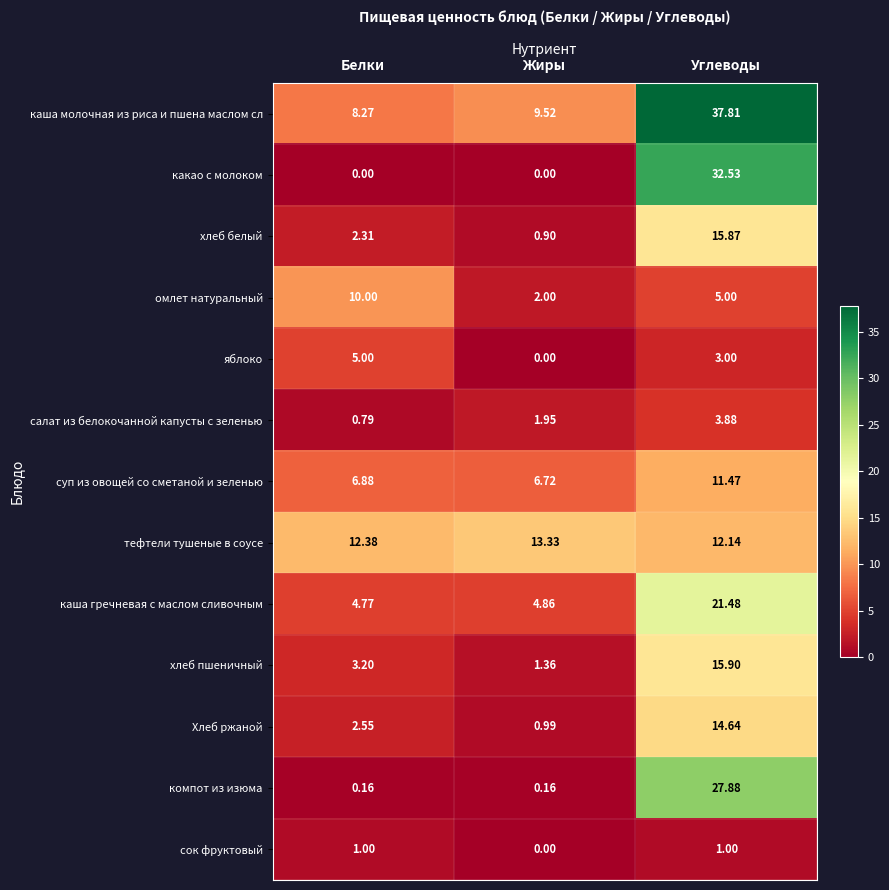

At which label does каша молочная из риса и пшена маслом сл first exceed 9?

Жиры